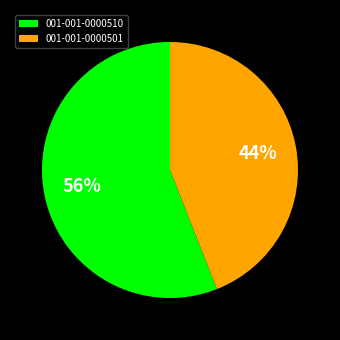

To the nearest percent, what portion does 001-001-0000501 represent?

44%